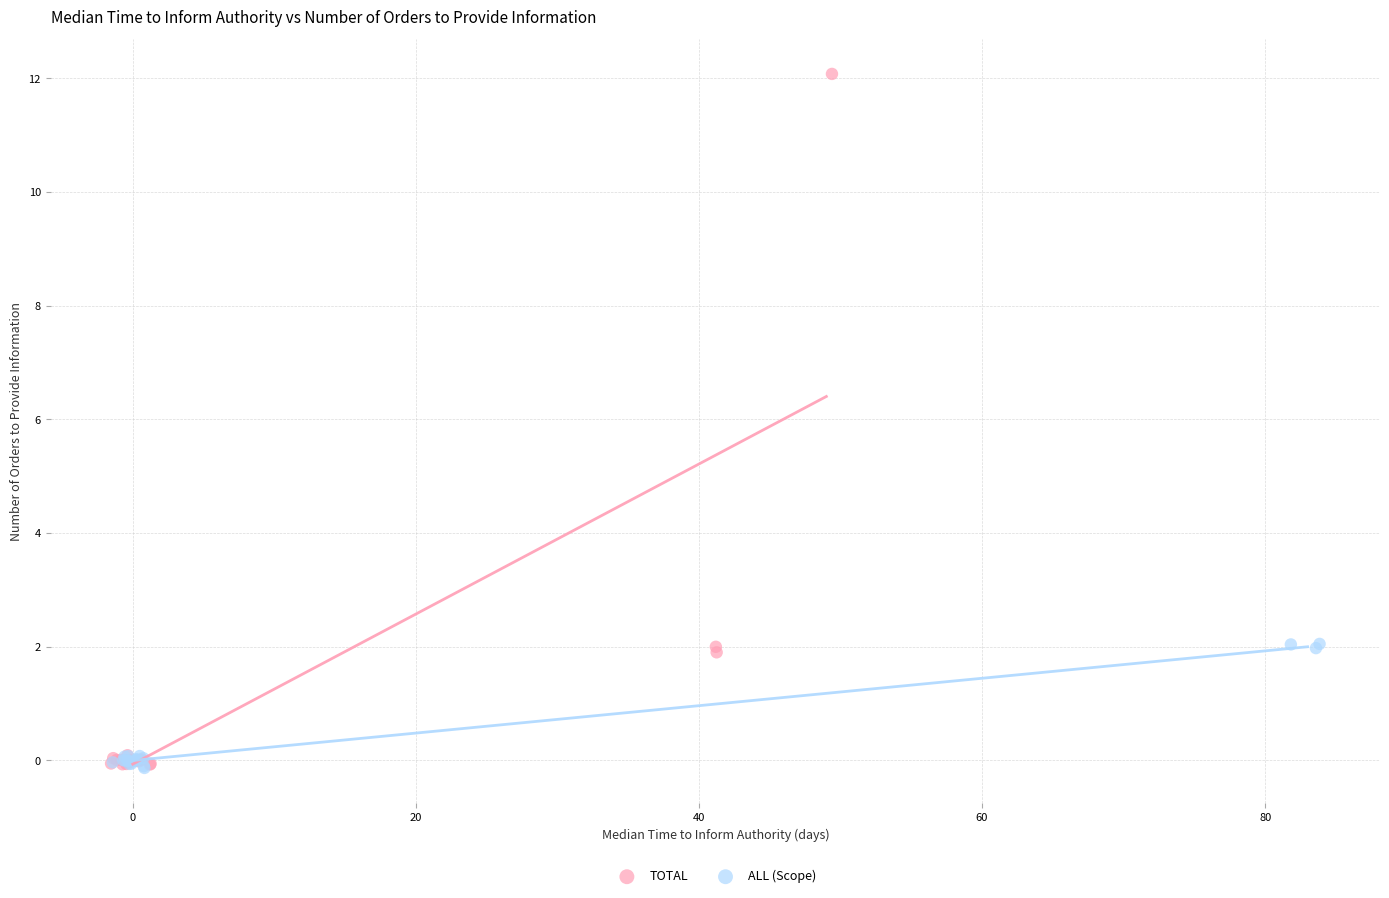

Which series has the widest spread of Y values?

TOTAL